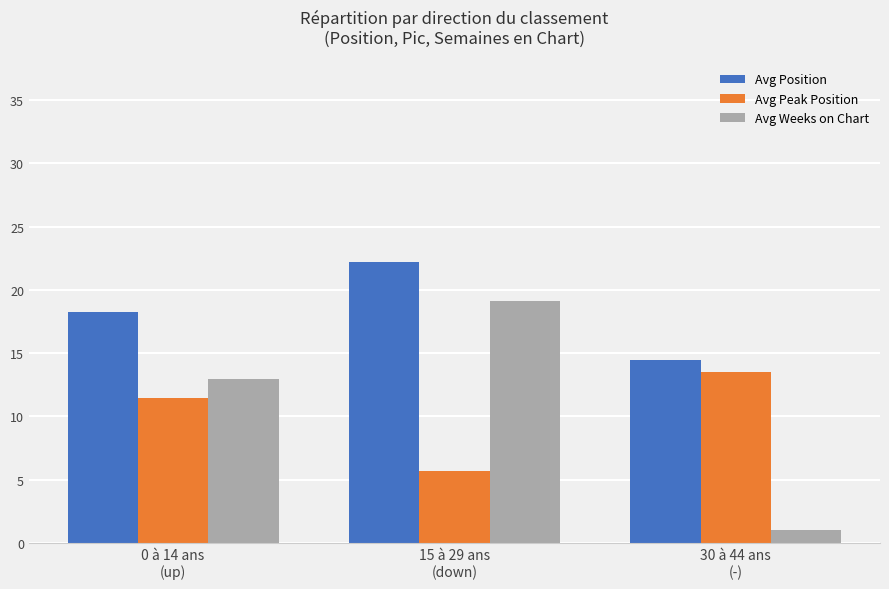

How many data points in Avg Peak Position are less than 11?

1